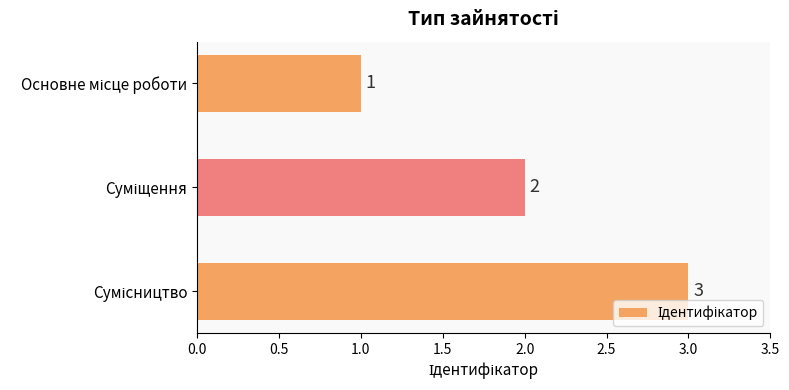

How many series are shown in this chart?

1